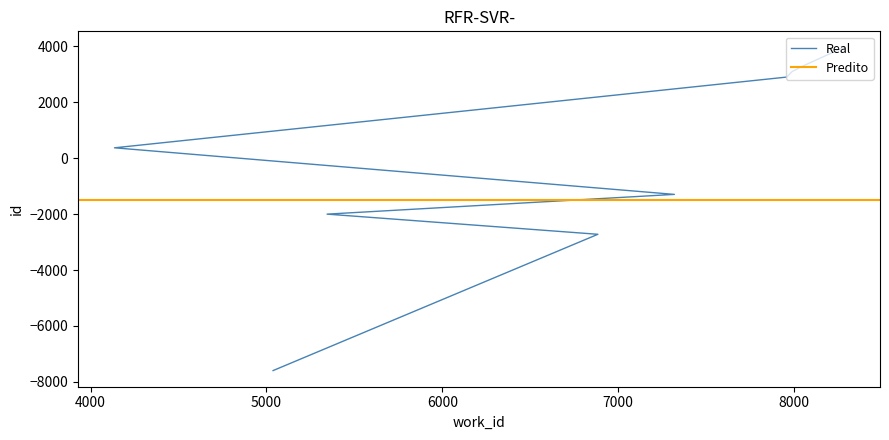

True or false: the data has more than 0 interior local peaks.

False